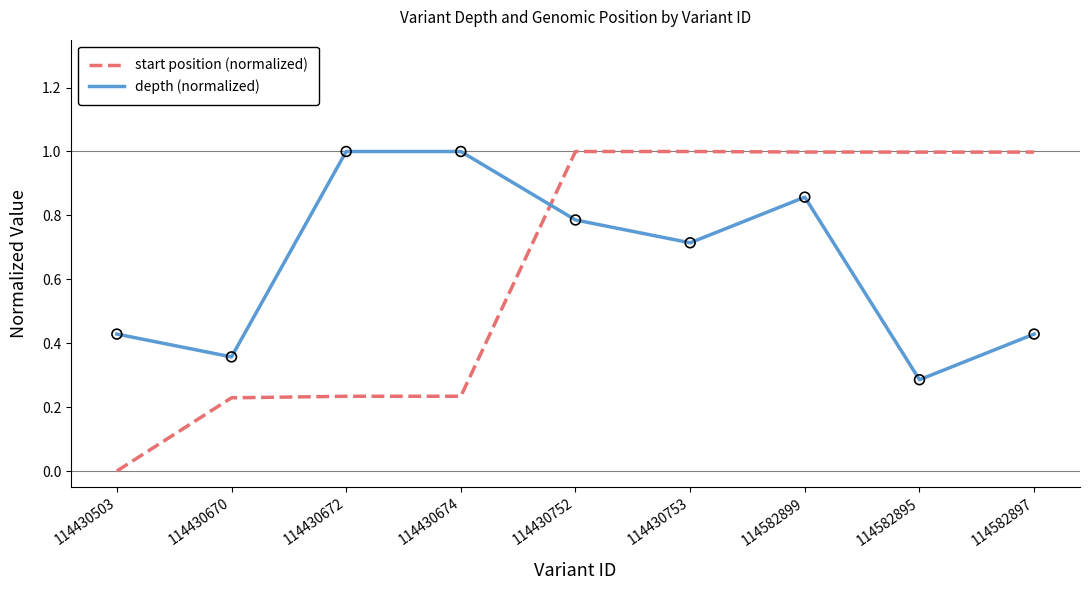

Which series has the largest range (max minus min)?

start position (normalized)